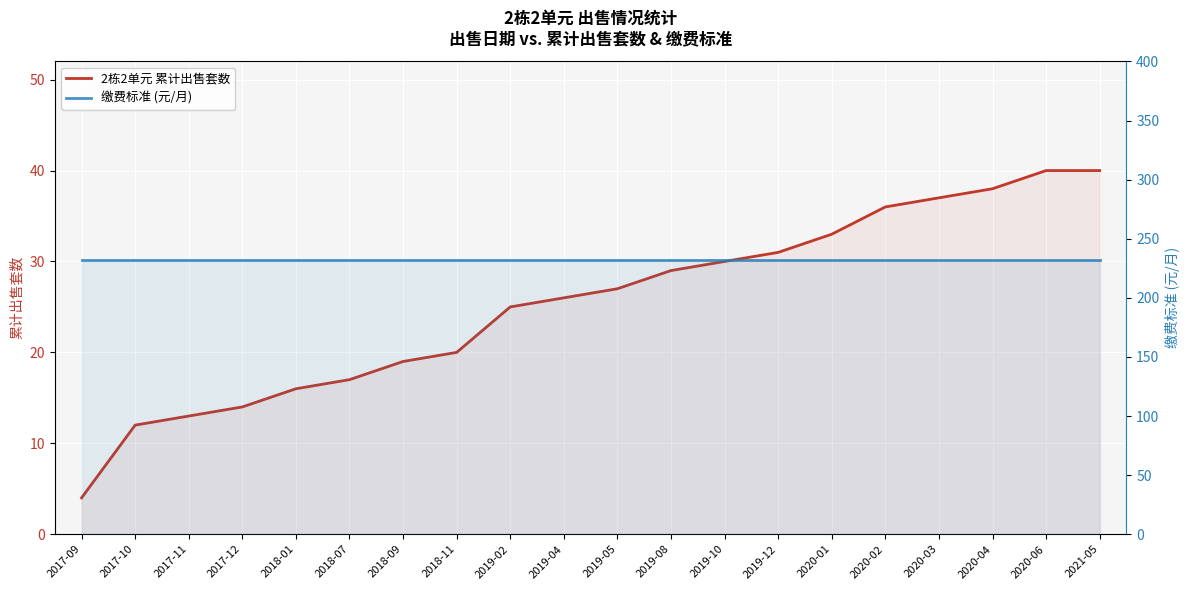

True or false: 缴费标准 (元/月) and 2栋2单元 累计出售套数 intersect in this chart.

False